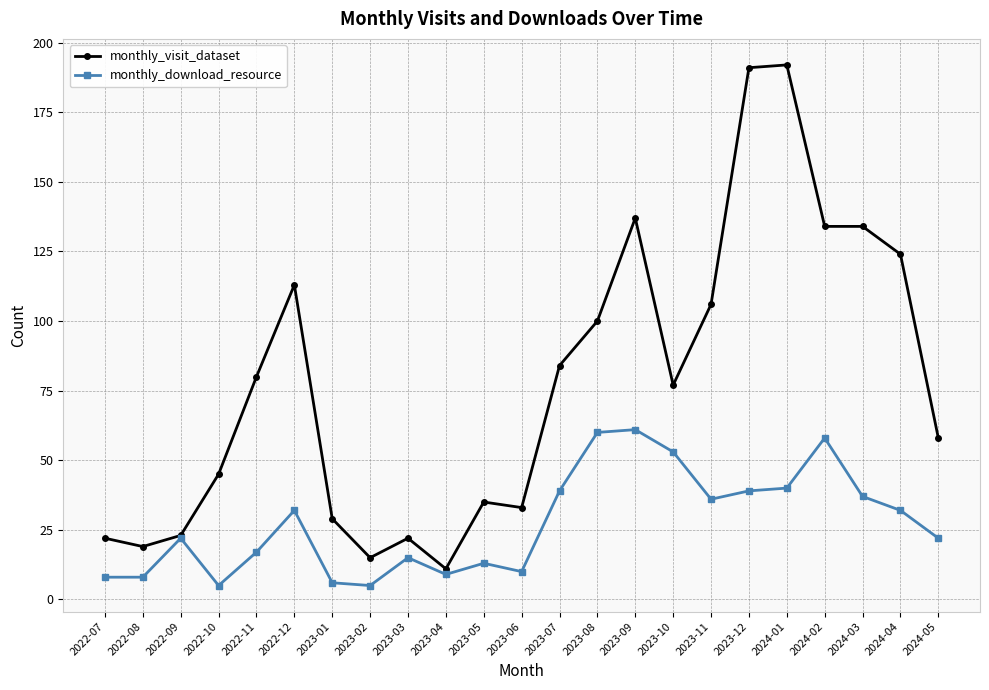

What is the value of the monthly_visit_dataset point at the 15th from the left?

137